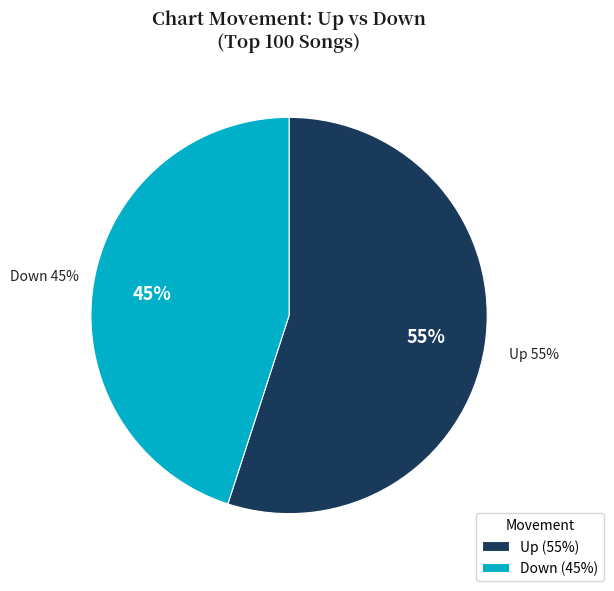

What is the largest slice in the pie chart?

up